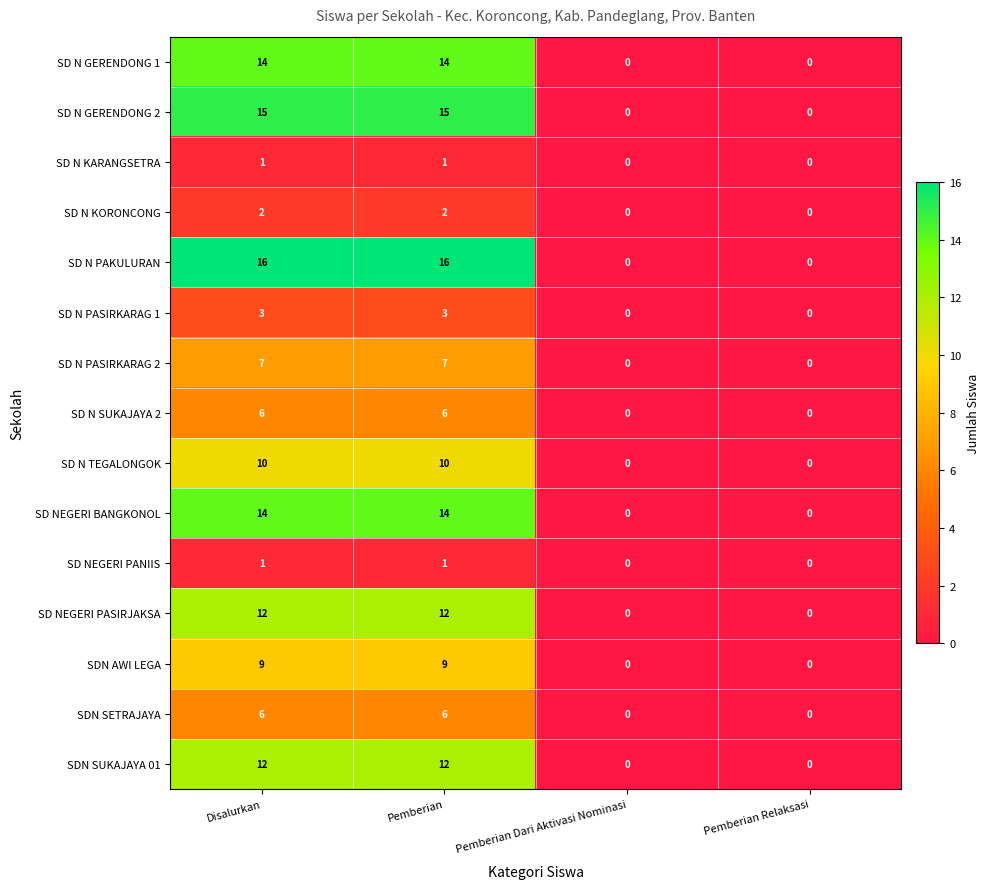

How many data points does each series have?

4